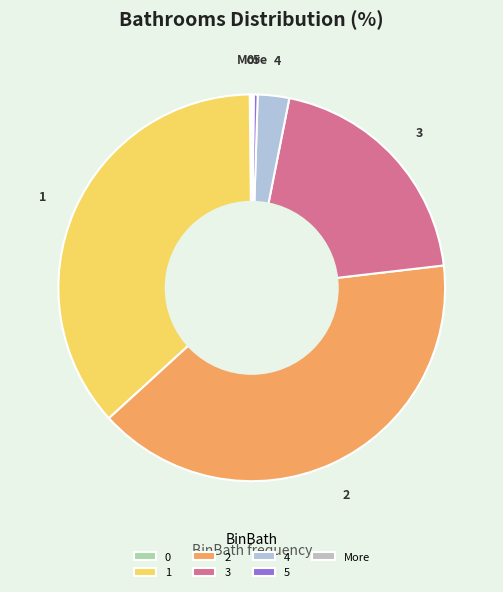

Is the sum of 4 and 5 greater than half?

No